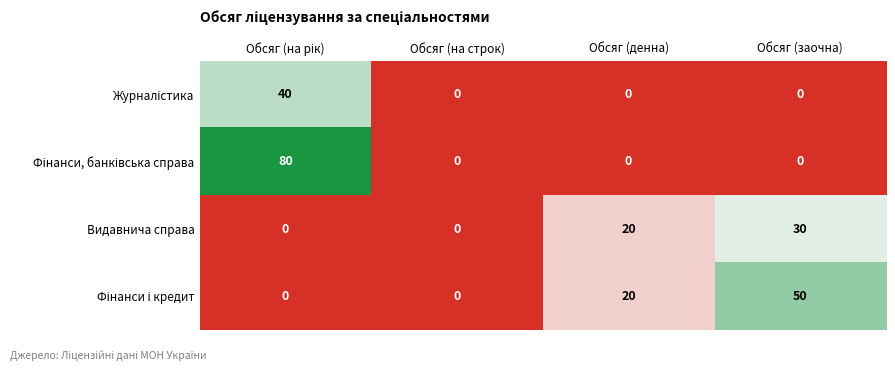

What is the greatest value displayed?

80